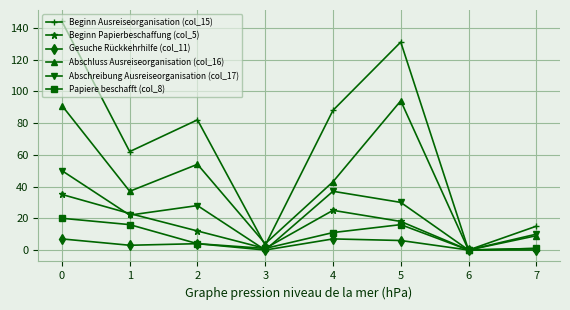

How many categories are shown in the chart?

8